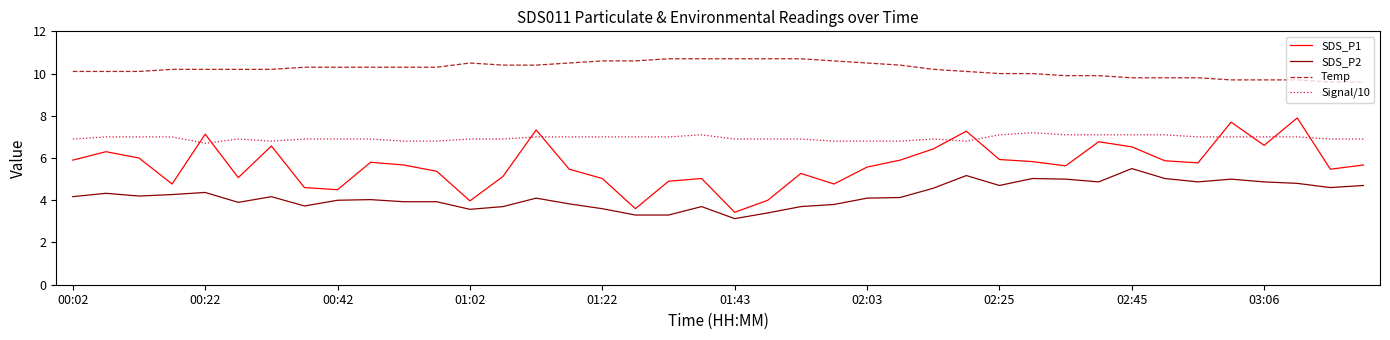

Which series has the widest spread of values?

SDS_P1